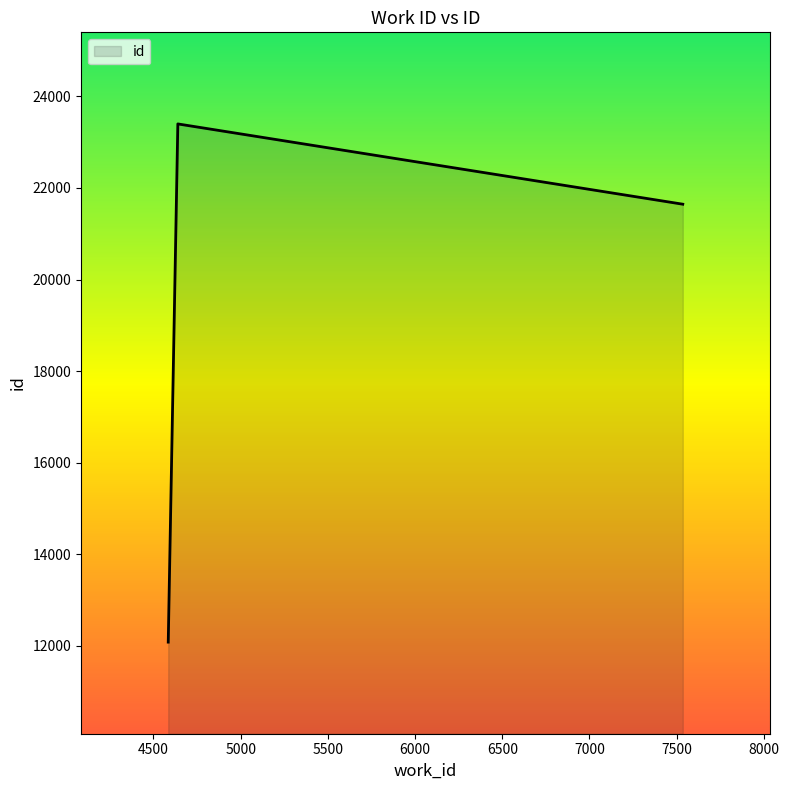

What is the sum of all values?

57128